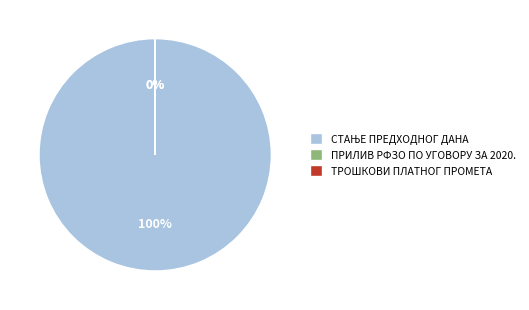

To the nearest percent, what is the difference between the largest and smallest slice percentages?

100%